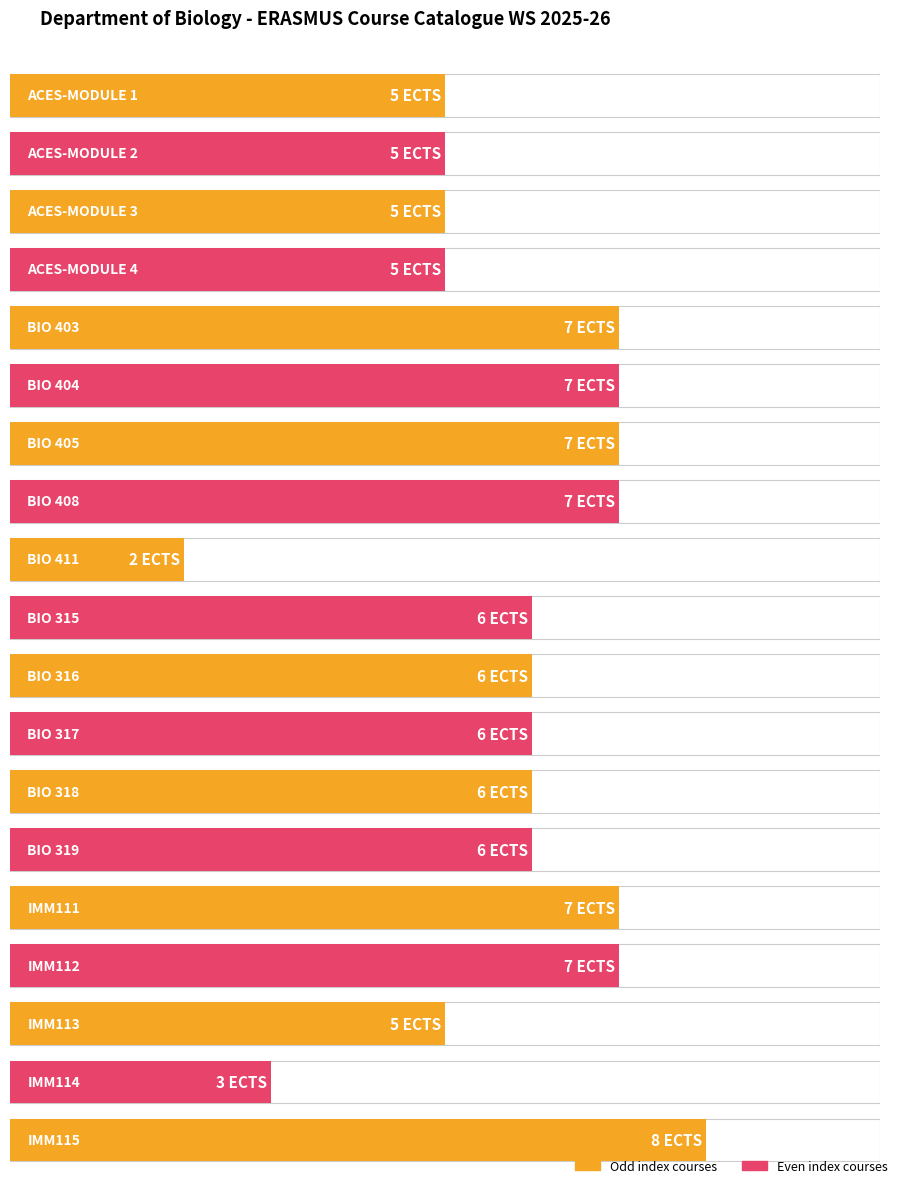

What is the approximate value at IMM113?

5